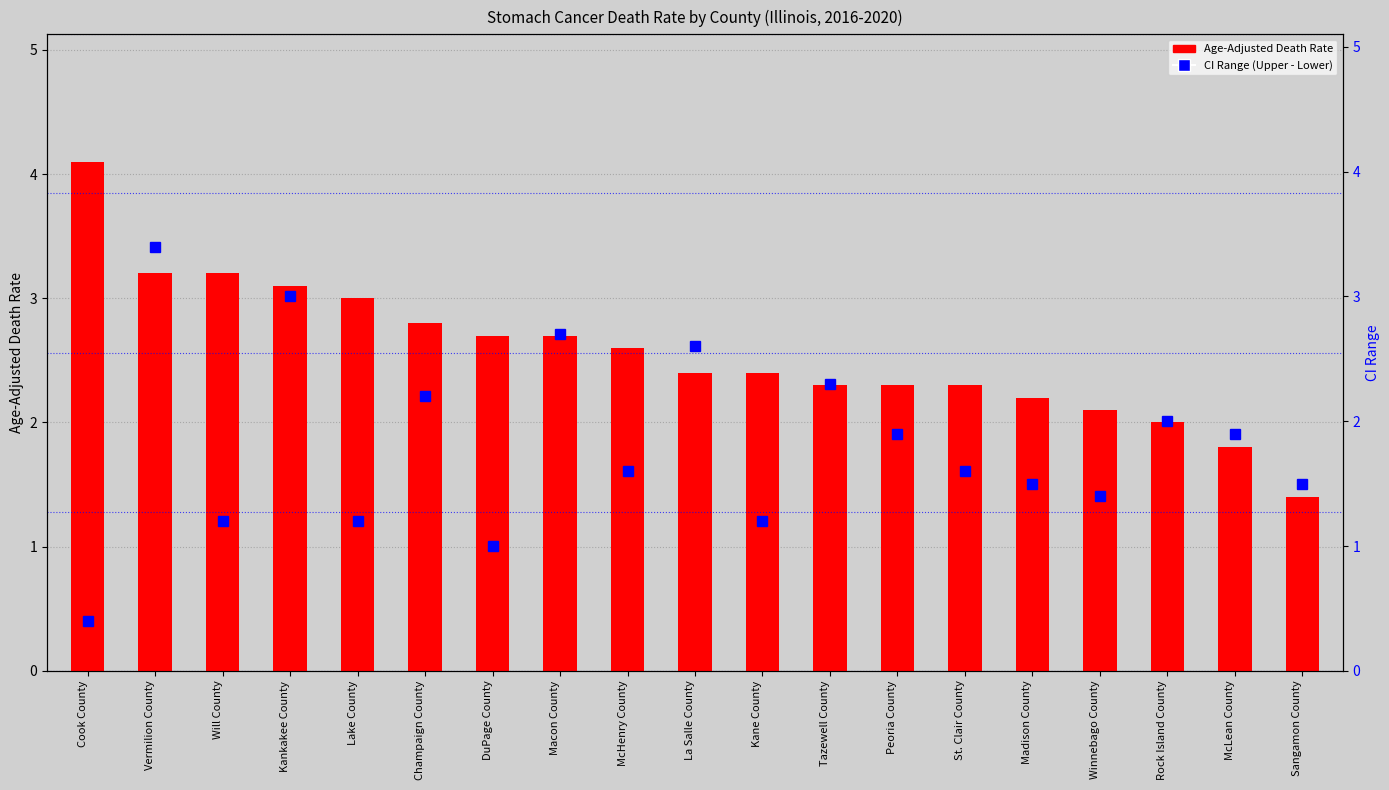

At which category is the sum across all series the highest?

Vermilion County